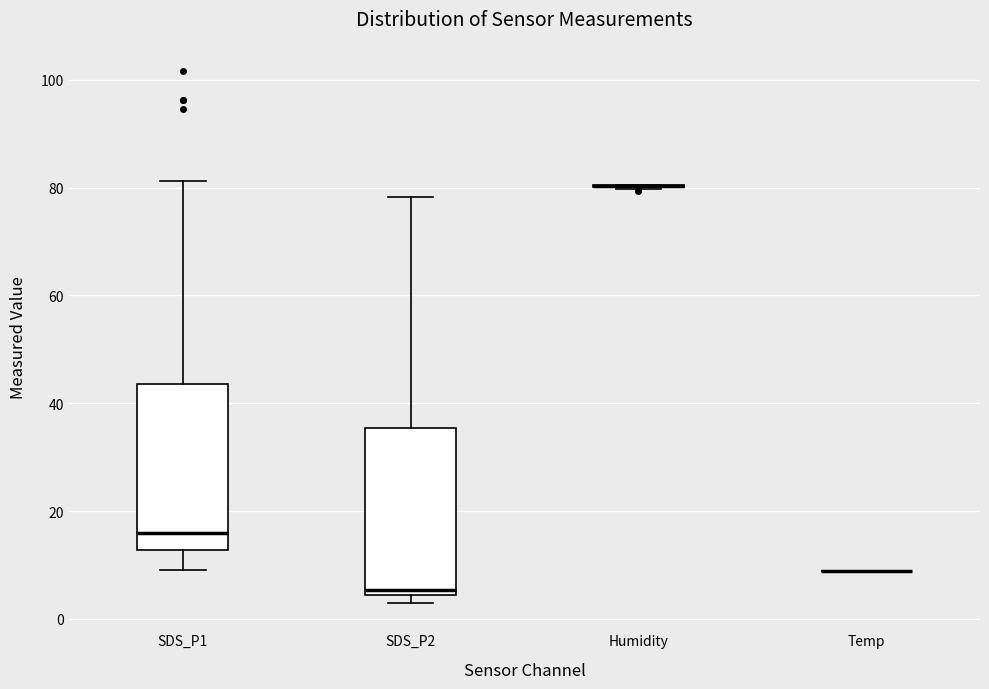

Reading left to right, read every box against the y-axis: the position of its median line, the range the box covers, and the ends of its whiskers. The values are not printed on the chart, so give them approximately, as read against the axis.

SDS_P1: median 16, box 12 to 44, whiskers 10 to 82
SDS_P2: median 6, box 4 to 36, whiskers 4 (just below the box's lower edge) to 78
Humidity: box collapsed to a line at 80, whiskers 80 to 80
Temp: box collapsed to a line at 8, whiskers 8 to 8